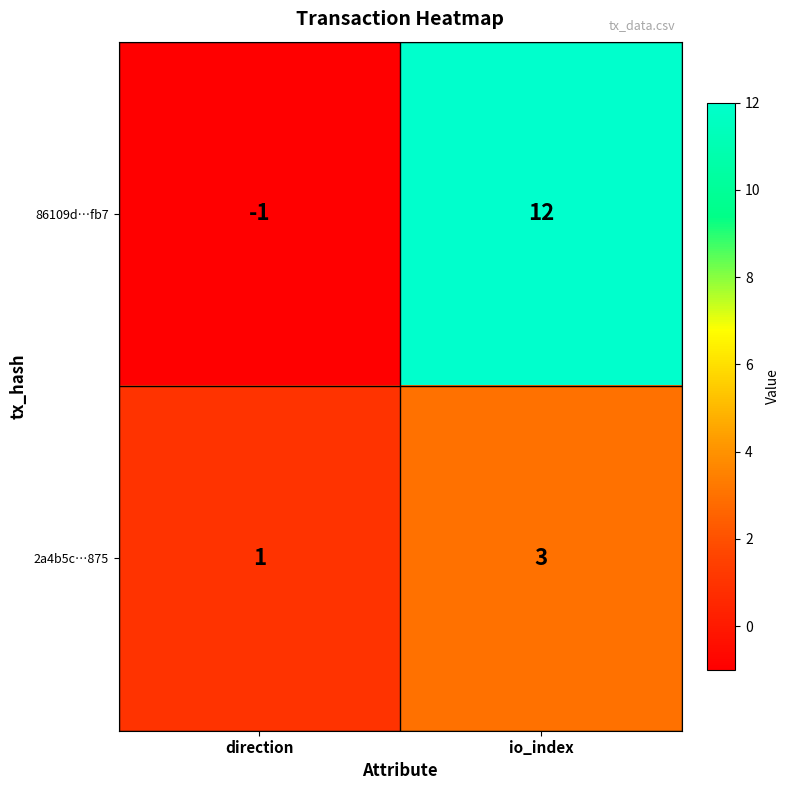

Is it true that 2a4b5c…875 equals 2 at direction?

False